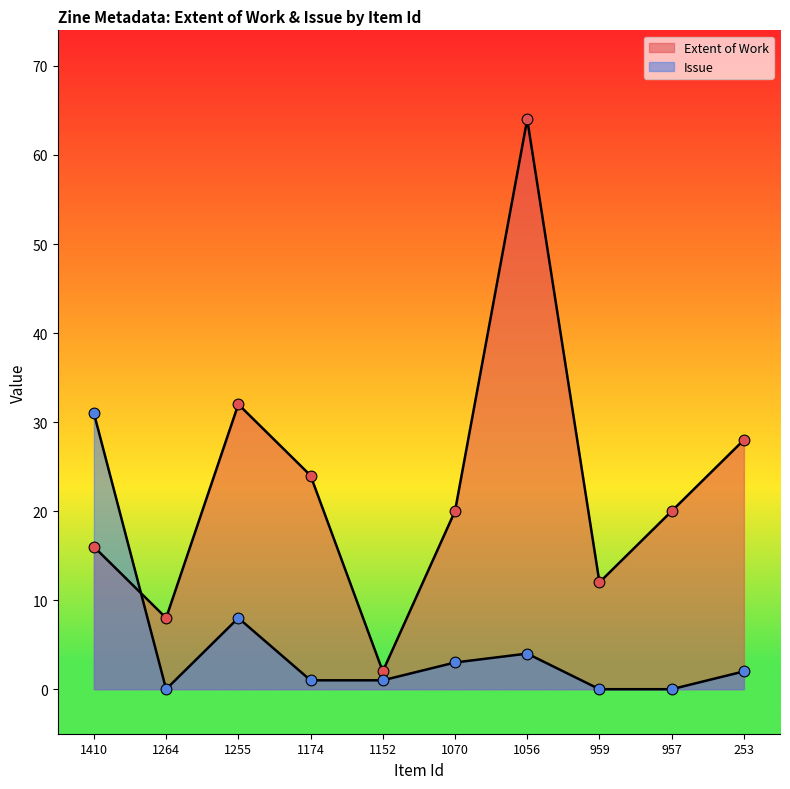

What is the total value across all series at 1264?

8